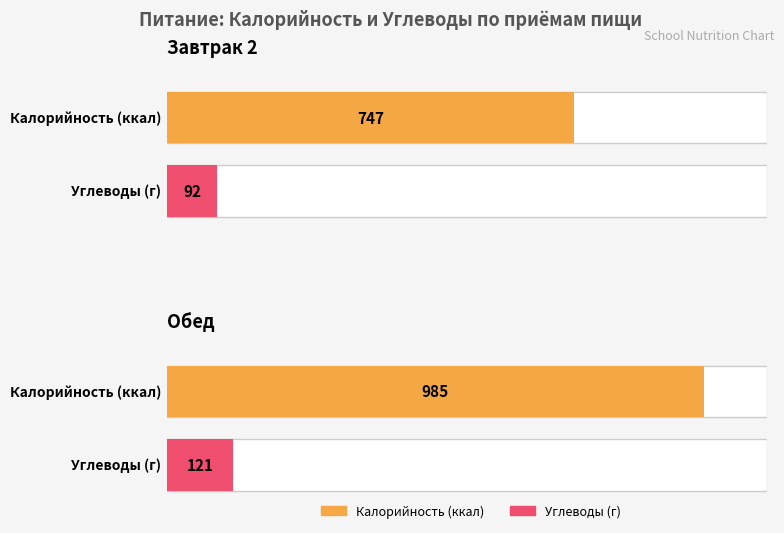

Rank the series by their maximum value, from lowest to highest.

Углеводы, Калорийность